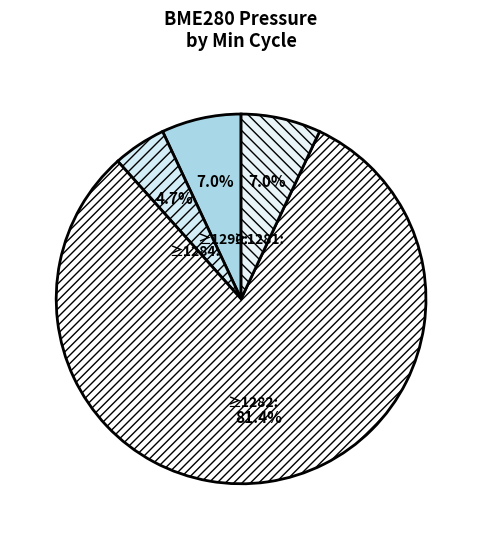

How many slices are in this pie chart?

4